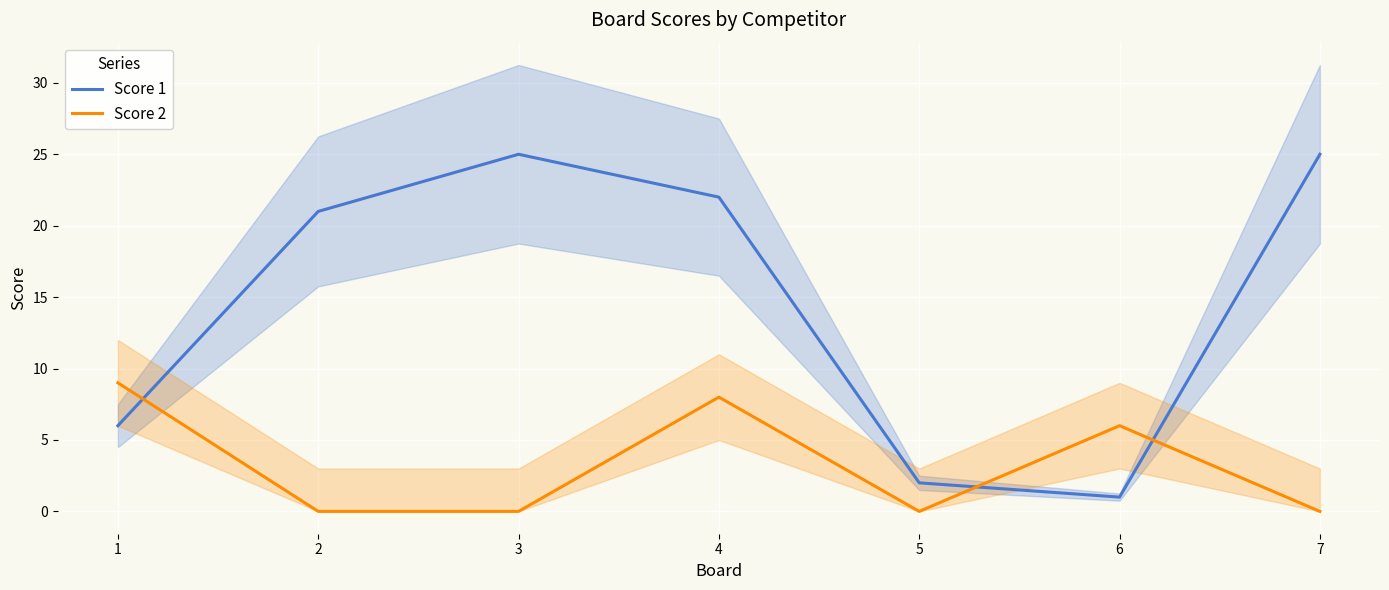

What is the value of the Score 1 point at the 2nd from the left?

21